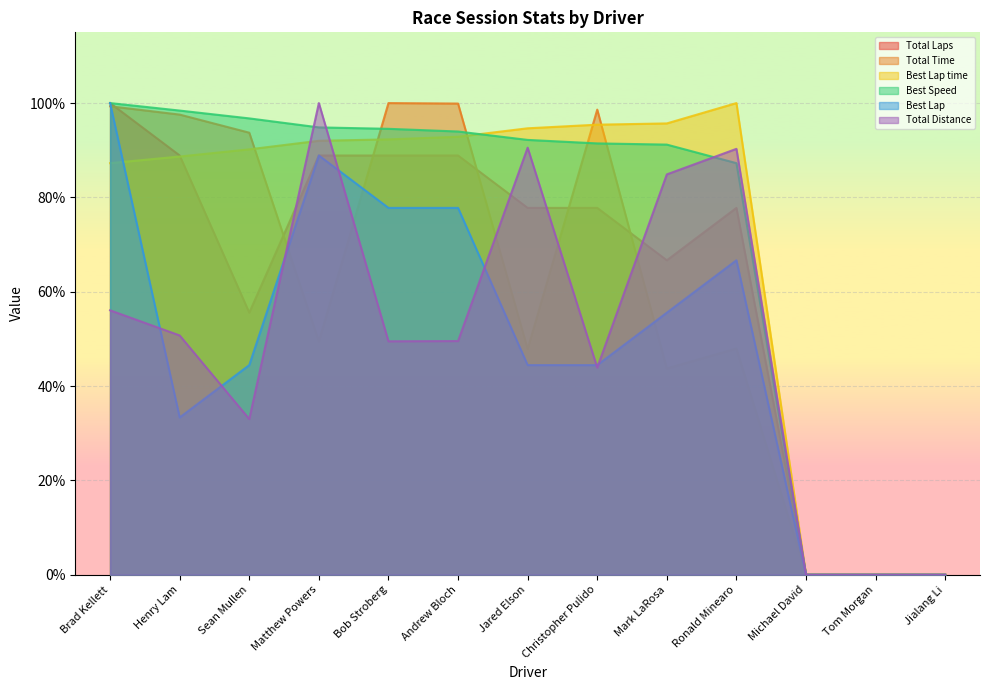

What is the spread (max minus min) of values at Sean Mullen?

0.6